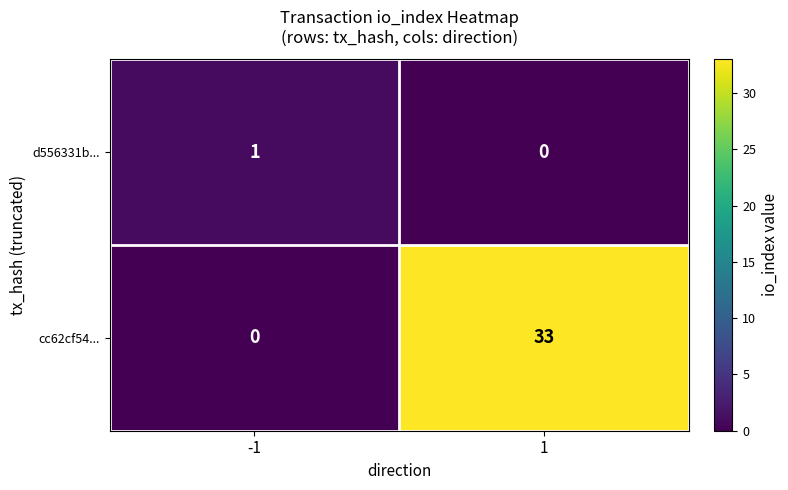

List the series in order of their overall mean, lowest first.

d556331b..., cc62cf54...